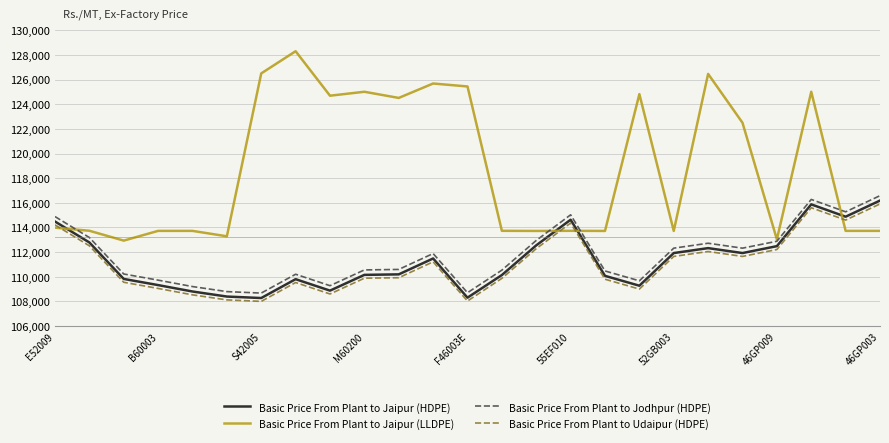

Which series has the largest range (max minus min)?

Basic Price From Plant to Jaipur (LLDPE)